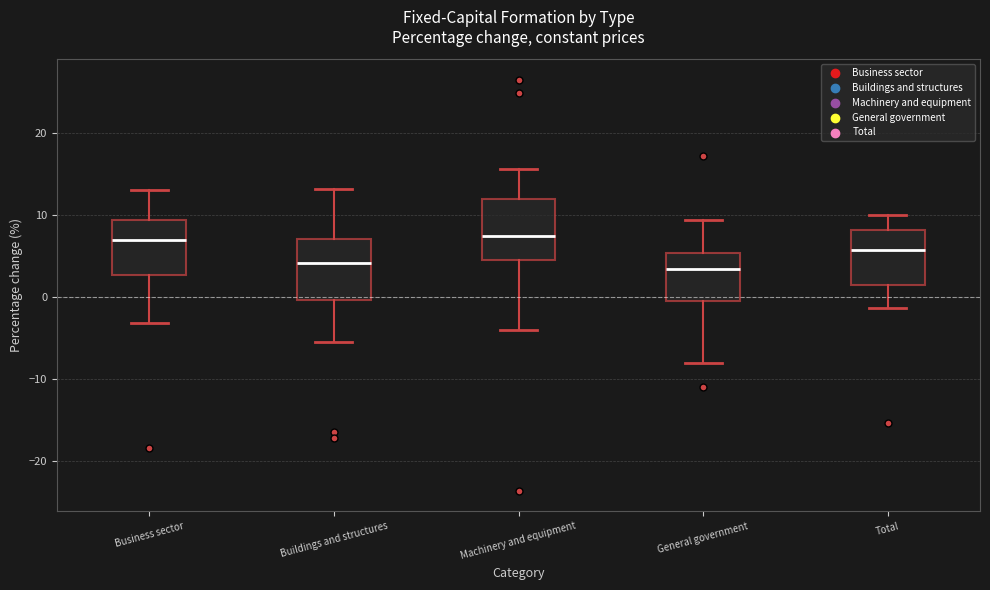

Where is the lower edge of the box for Machinery and equipment on the y-axis? The values are not printed on the chart, so give them approximately, as read against the axis.

5